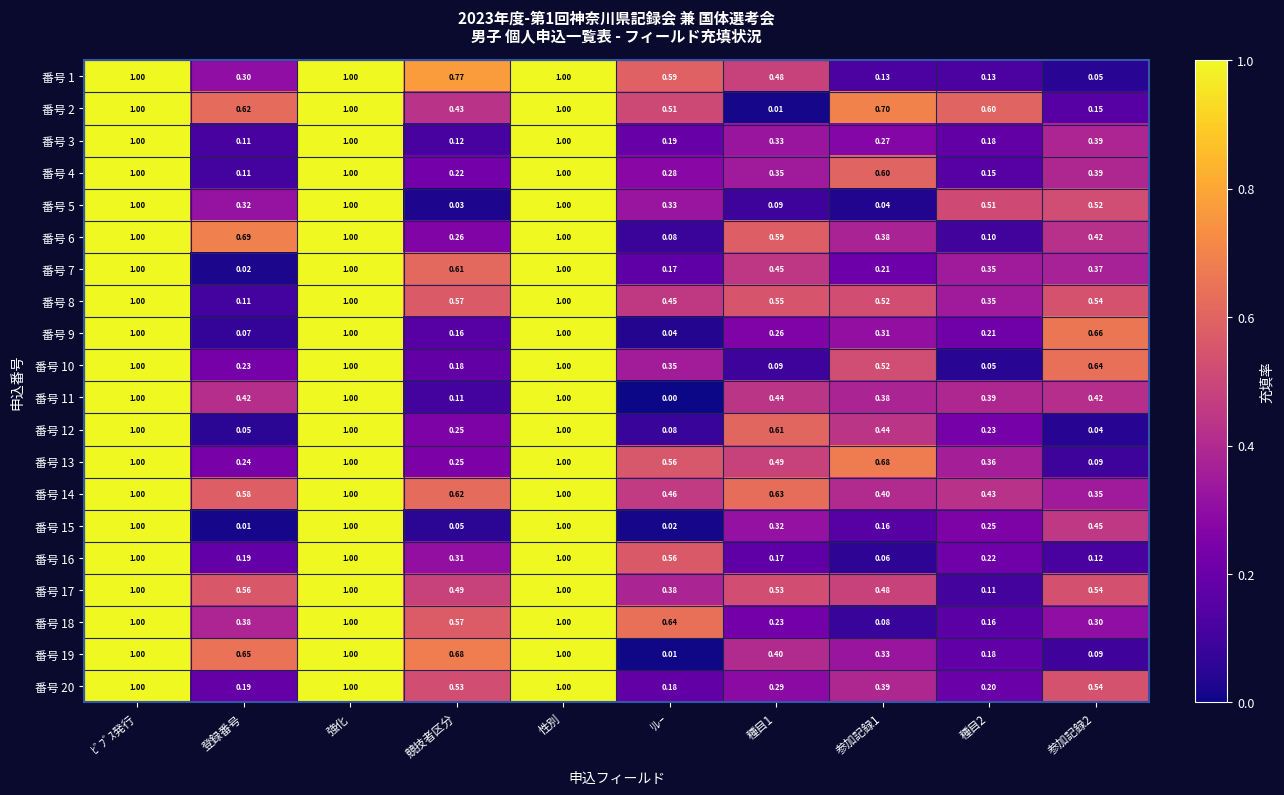

At which category does the chart reach its minimum across all series?

ﾘﾚｰ